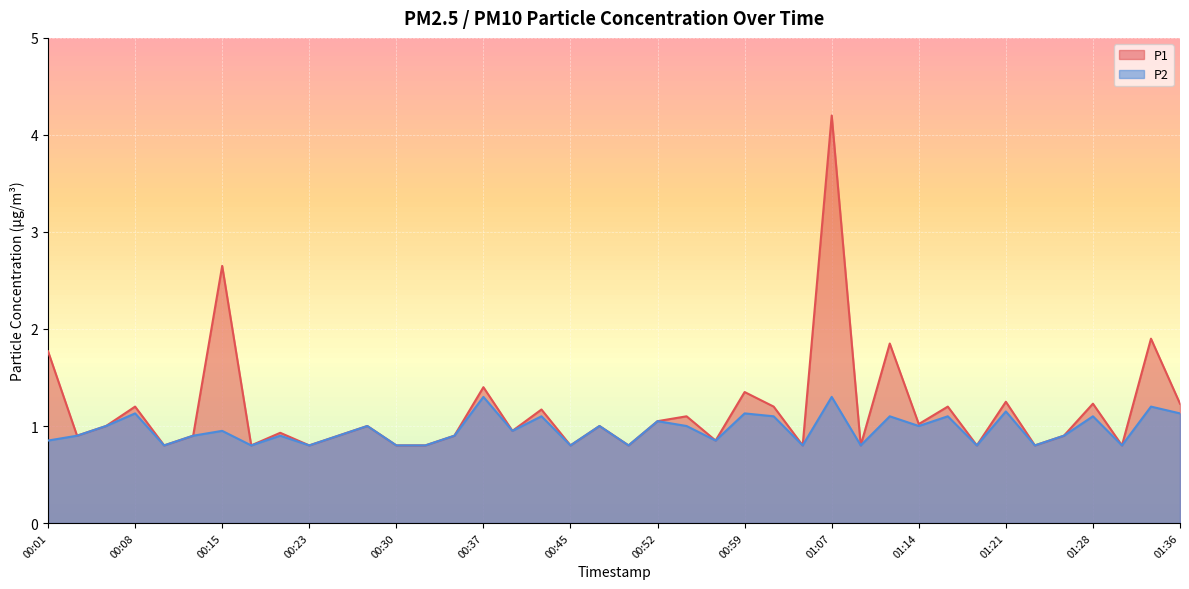

What is the highest value of the P1 series?

4.2